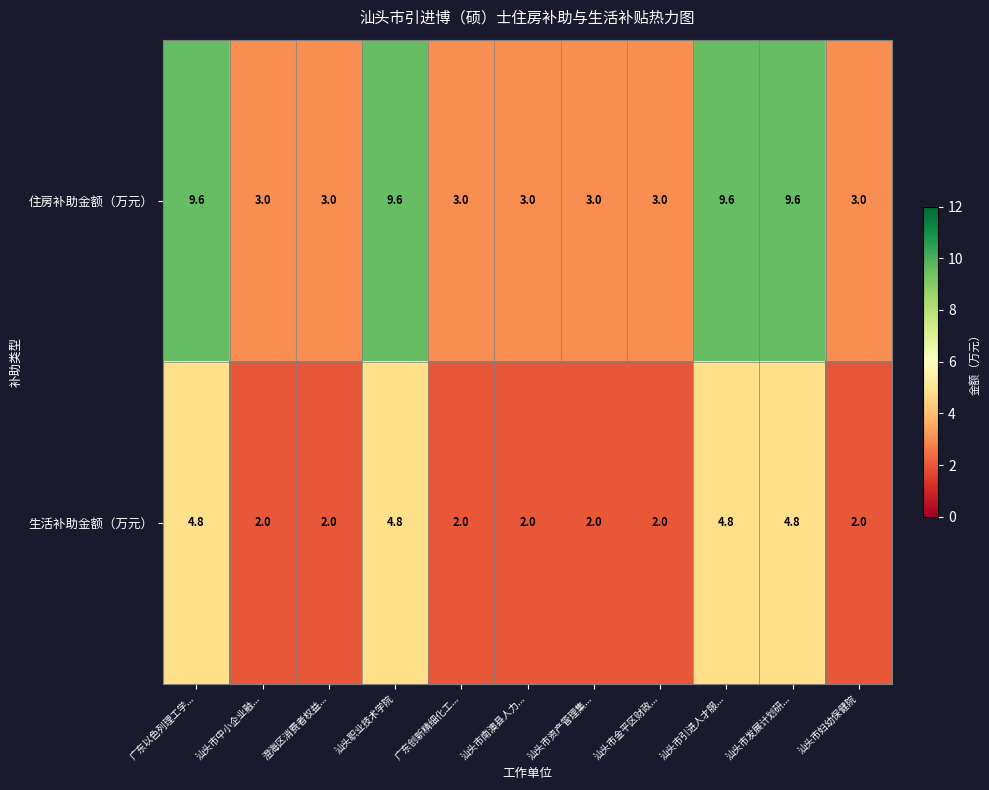

What is the maximum value shown in the chart?

9.6